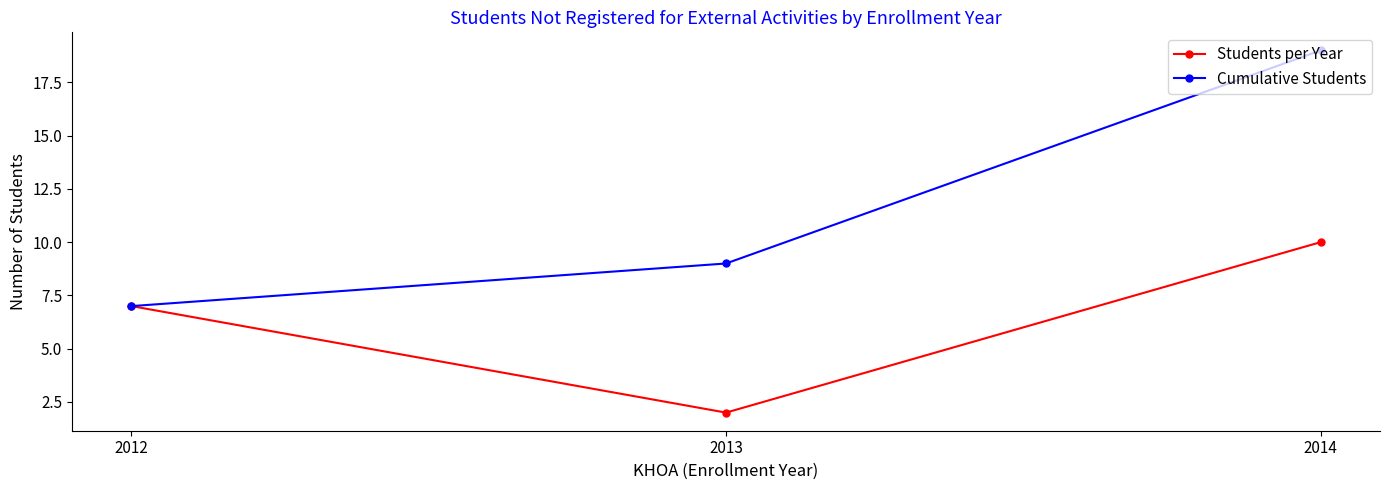

What is the difference between the highest and lowest values at 2013?

7